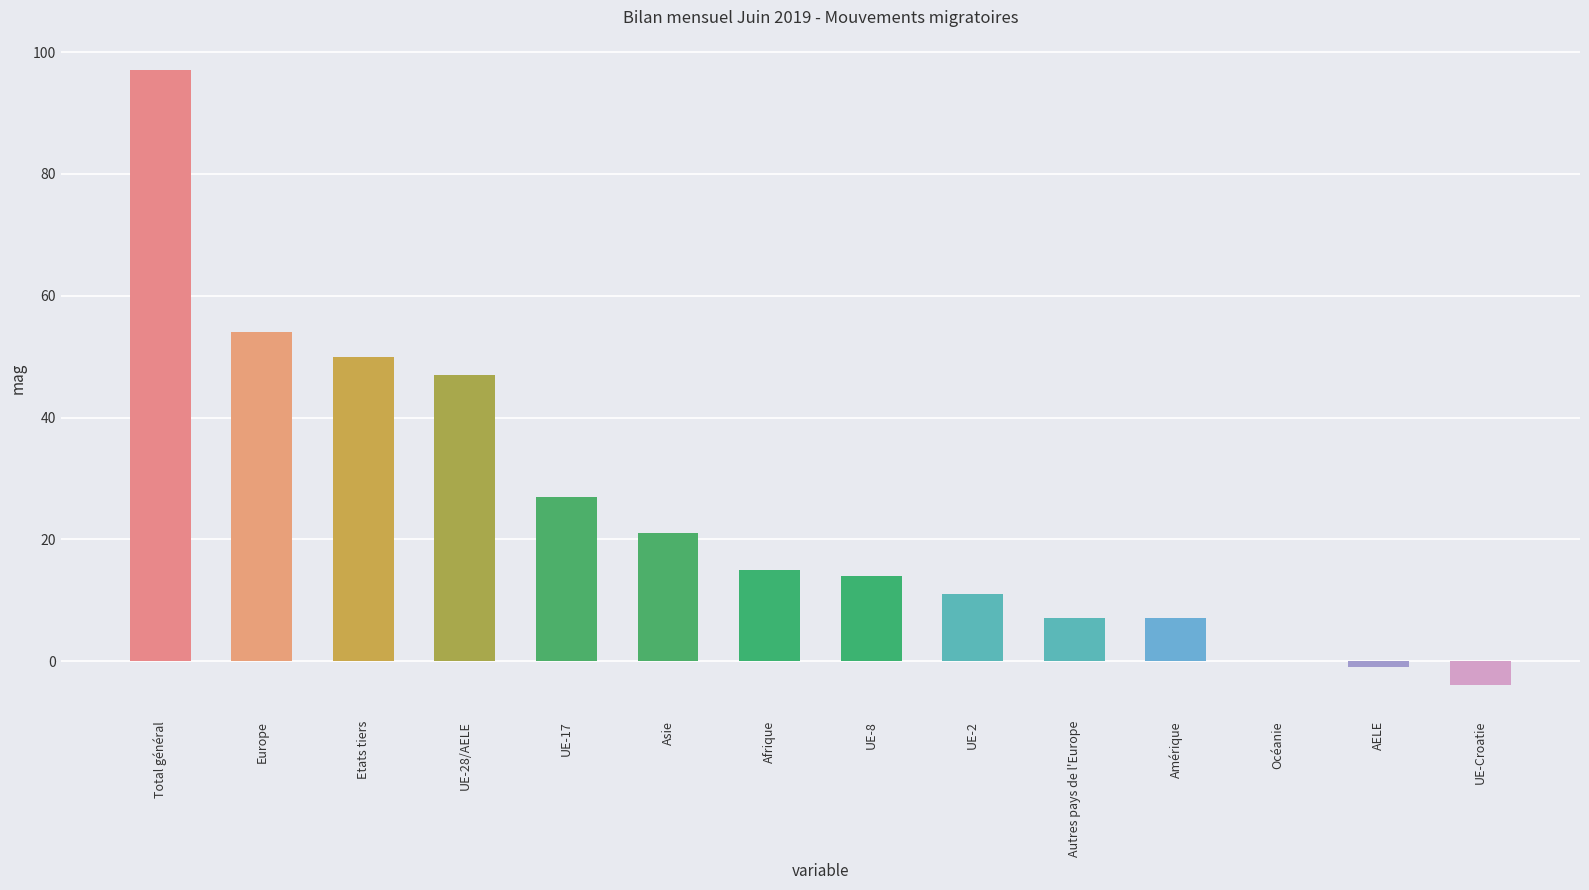

Is it true that the value at Etats tiers is 16?

False